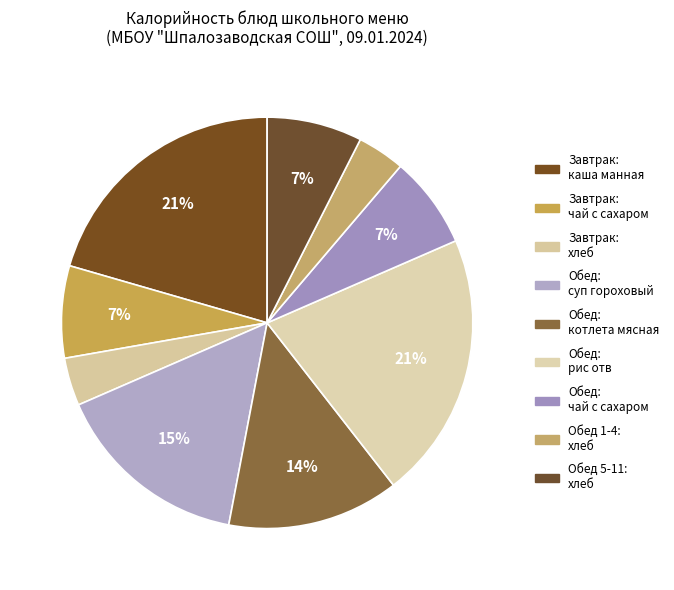

How many segments does this pie chart have?

9